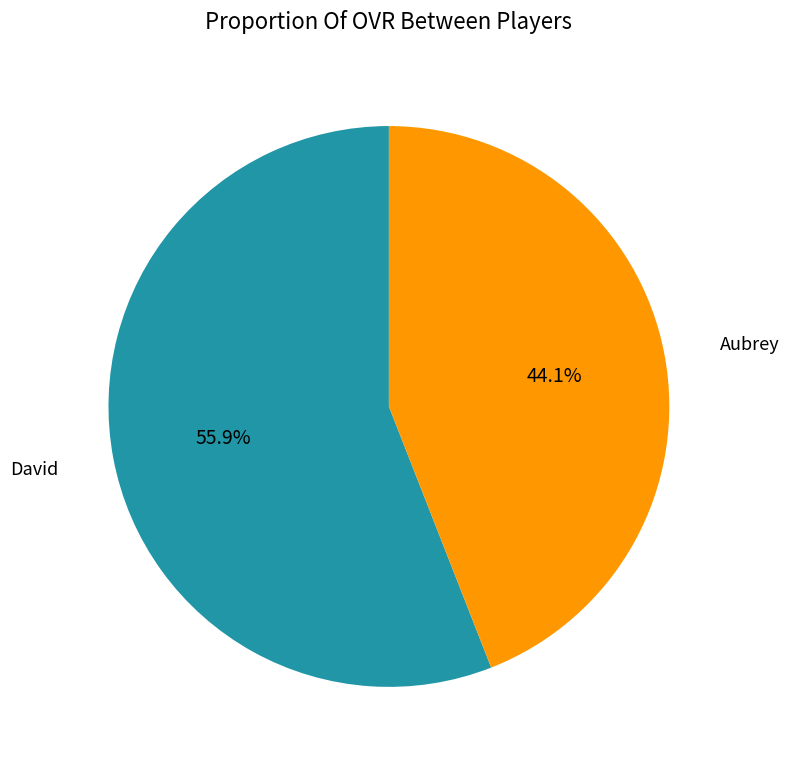

Which category accounts for the majority?

David